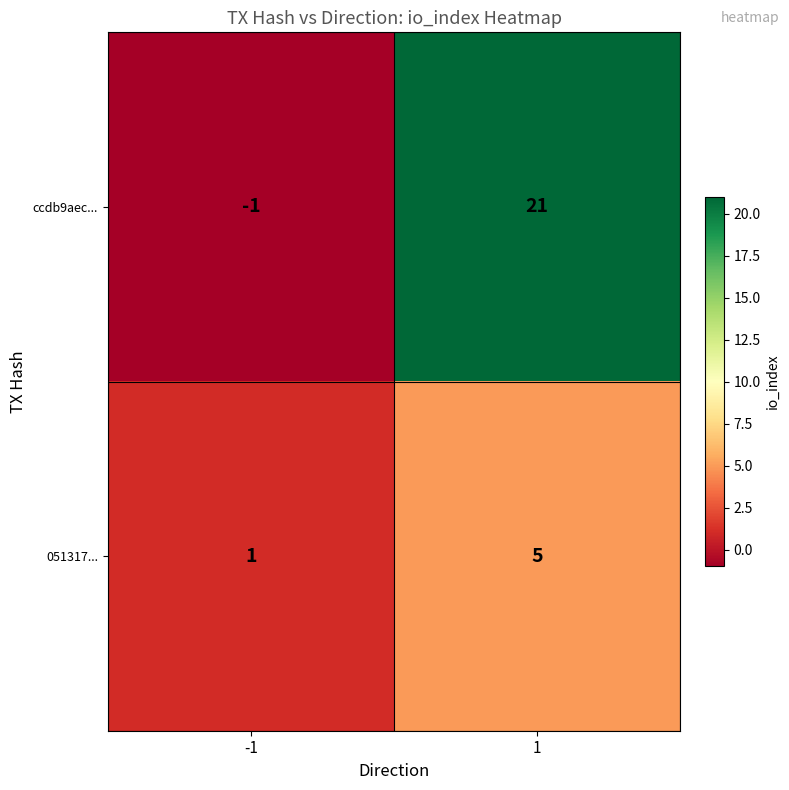

At which category is the sum across all series the highest?

1